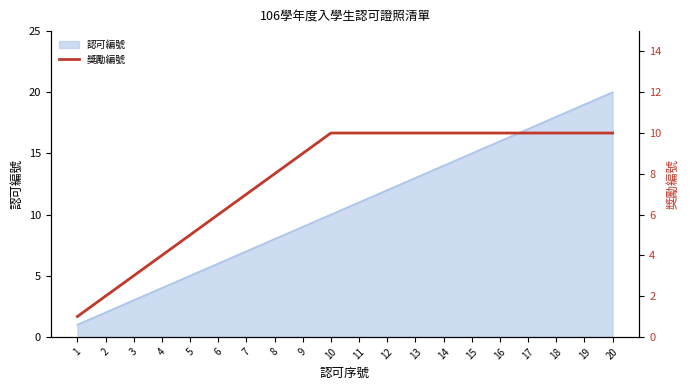

True or false: there are more than 0 points higher than both neighbors.

False